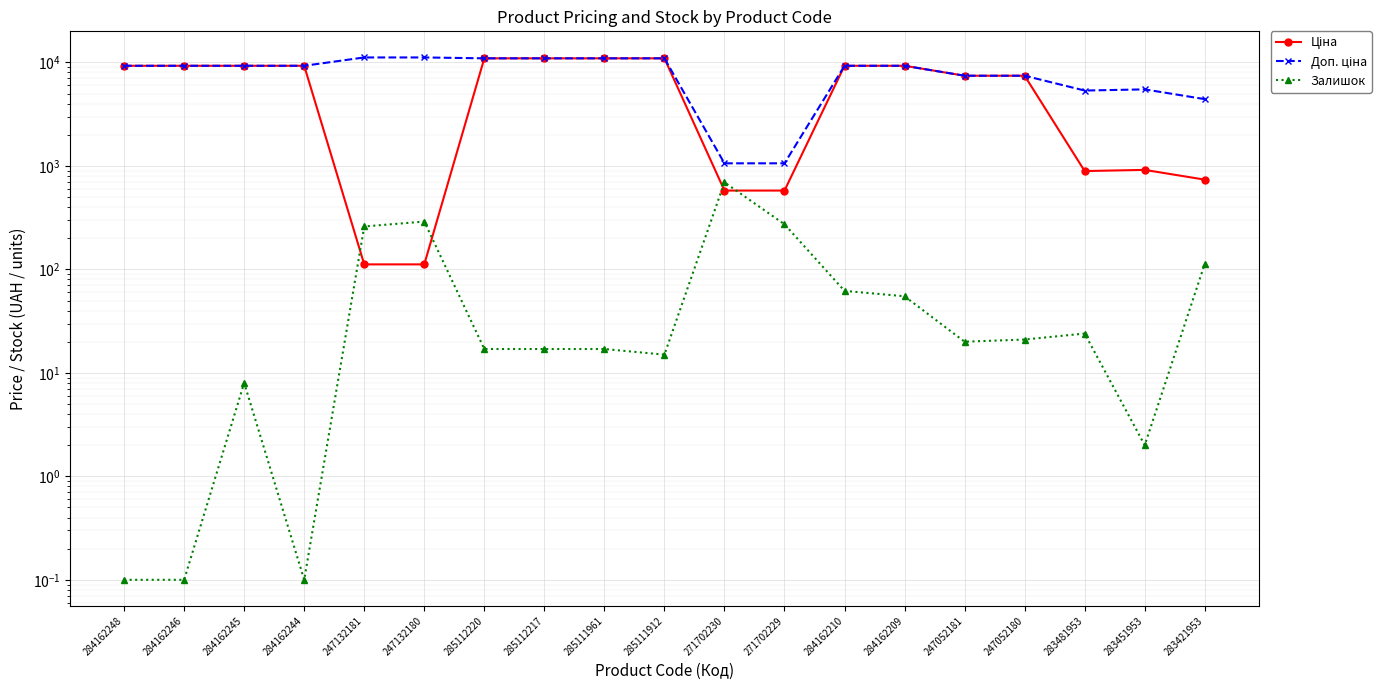

True or false: Ціна and Доп. ціна cross at least once.

False